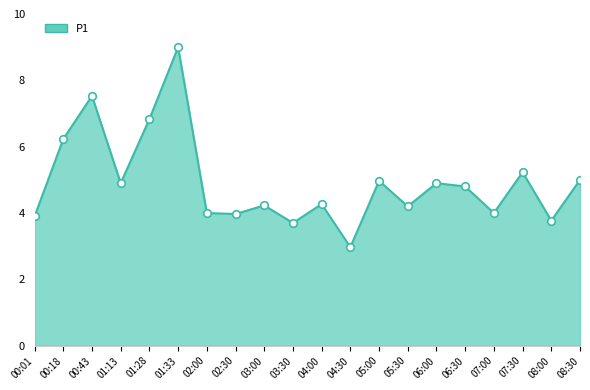

What is the ratio of the value at 08:30 to the value at 00:18?

0.8